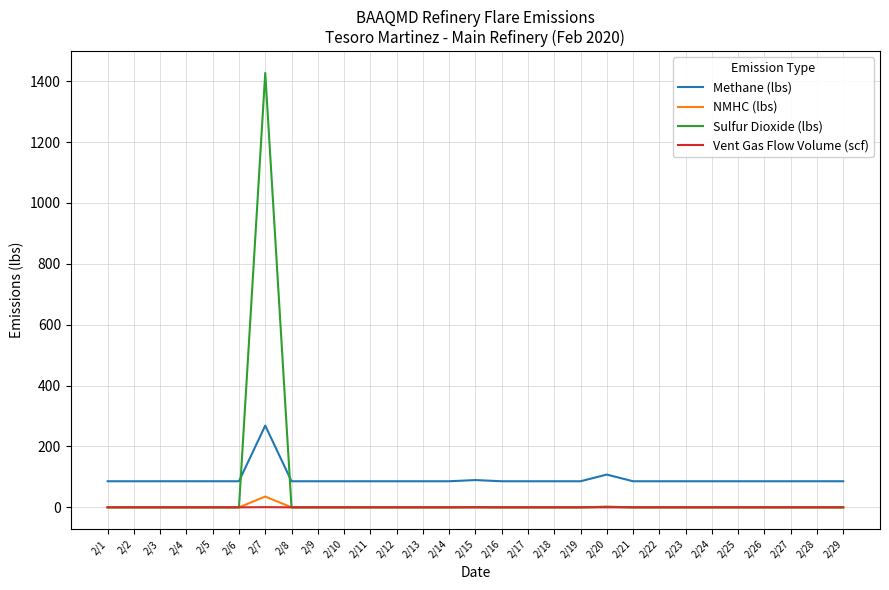

Which series has the largest range (max minus min)?

Sulfur Dioxide (lbs)